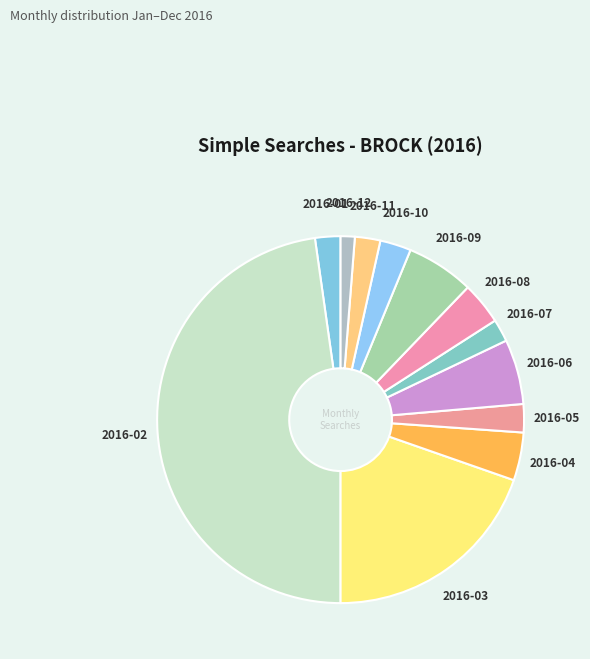

Is there any slice that represents more than half of the pie?

No